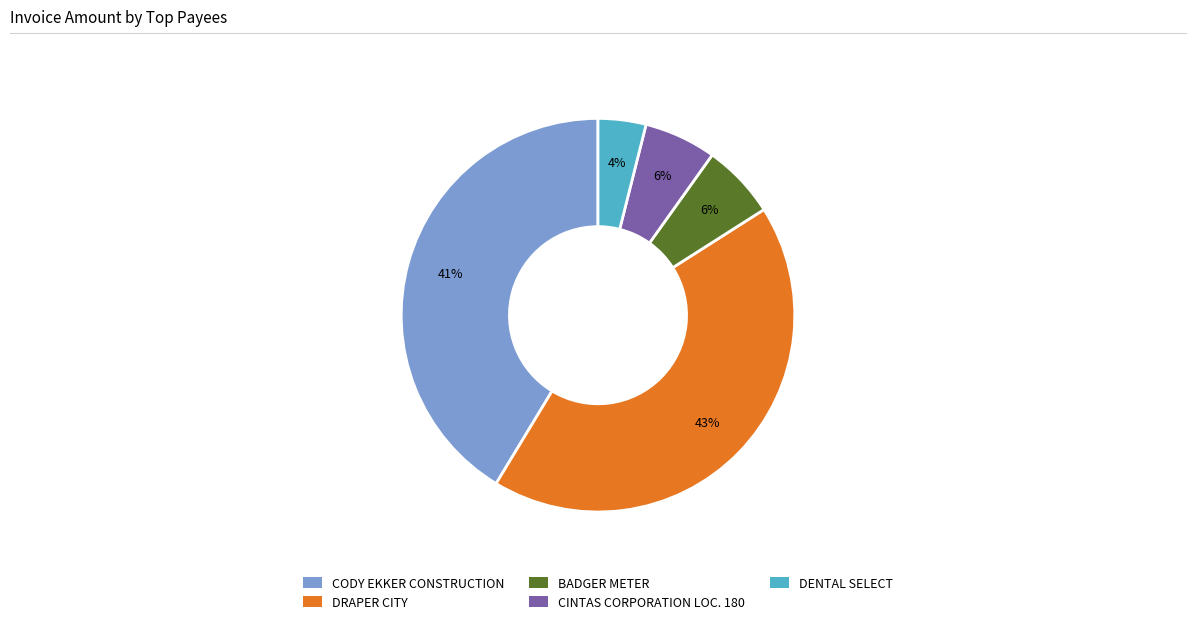

Is the sum of BADGER METER and DRAPER CITY greater than half?

No